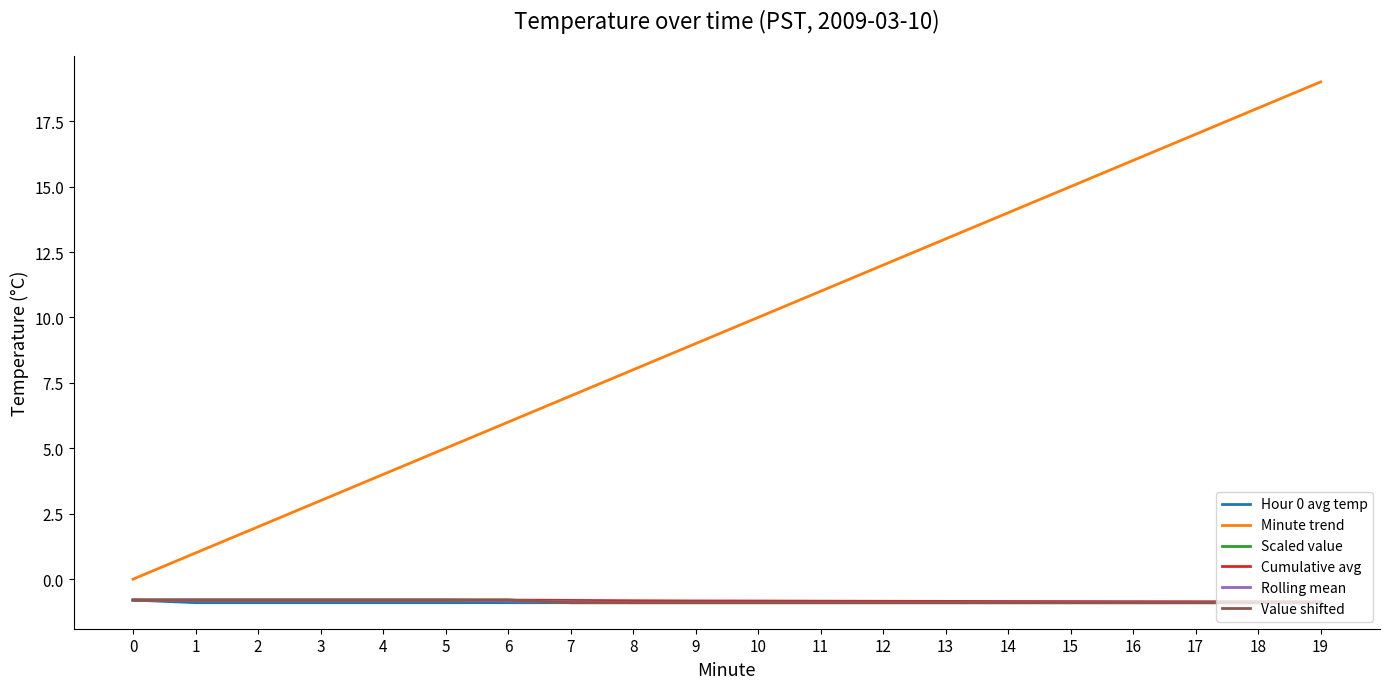

What is the sum of the Rolling mean values at 8 and 5?

-1.7